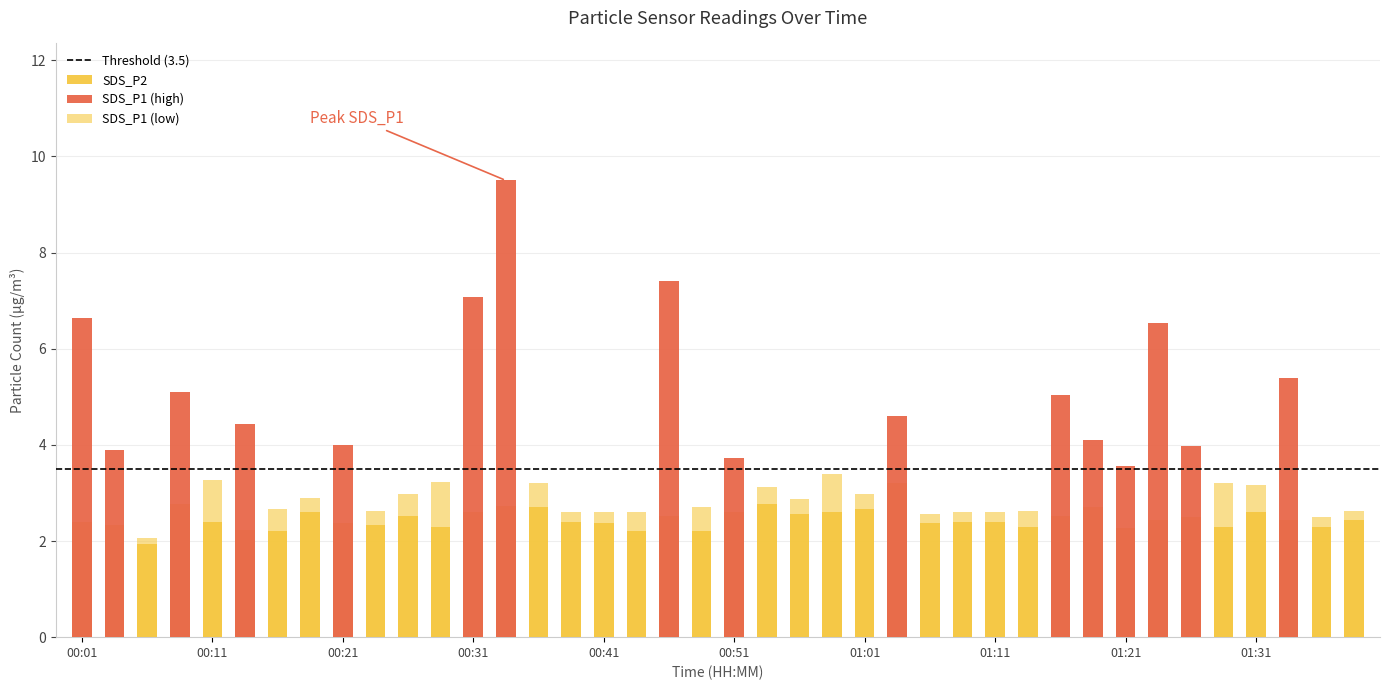

What is the ratio of the value at 00:04 to the value at 00:09?

0.8